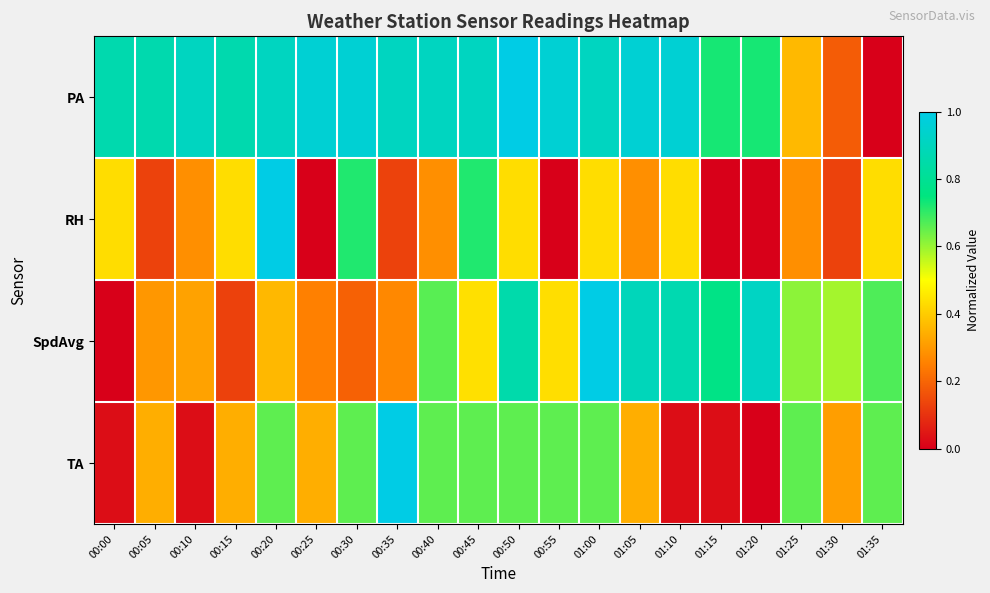

Rank the series at 00:00 from lowest to highest value.

SpdAvg, TA, RH, PA